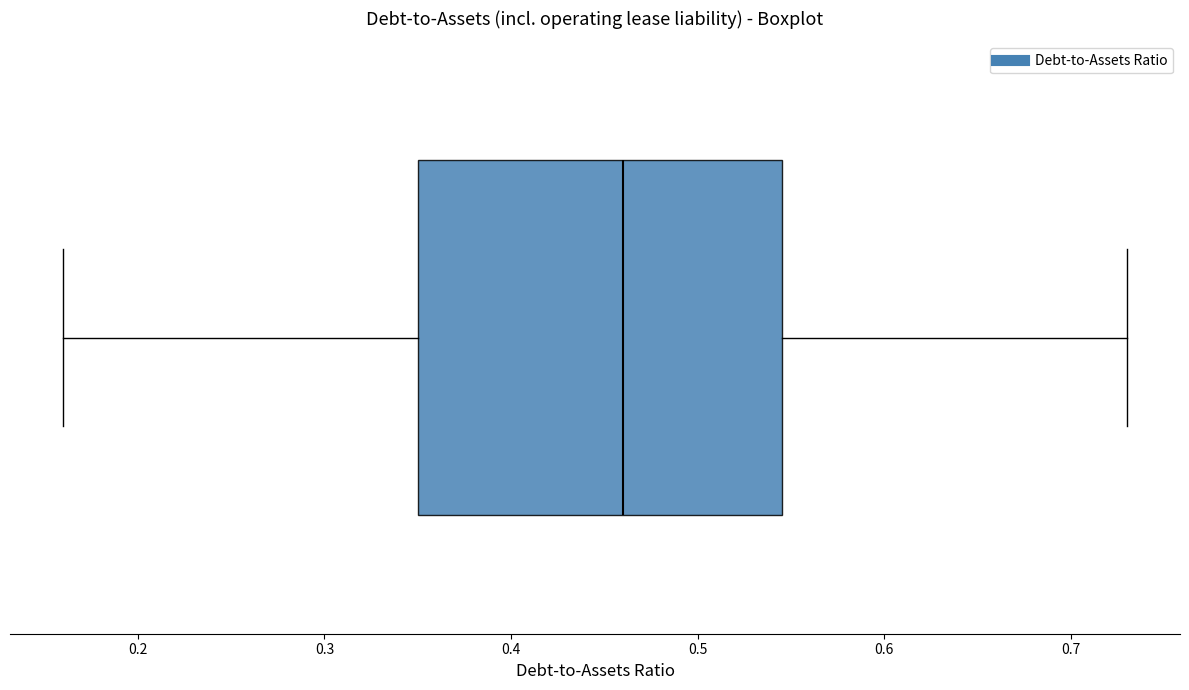

Transcribe this box plot: give where the median line is, the range the box spans, and where the two whiskers end, as read against the x-axis. The values are not printed on the chart, so give them approximately, as read against the axis.

median 0.46, box 0.35 to 0.55, whiskers 0.16 to 0.73